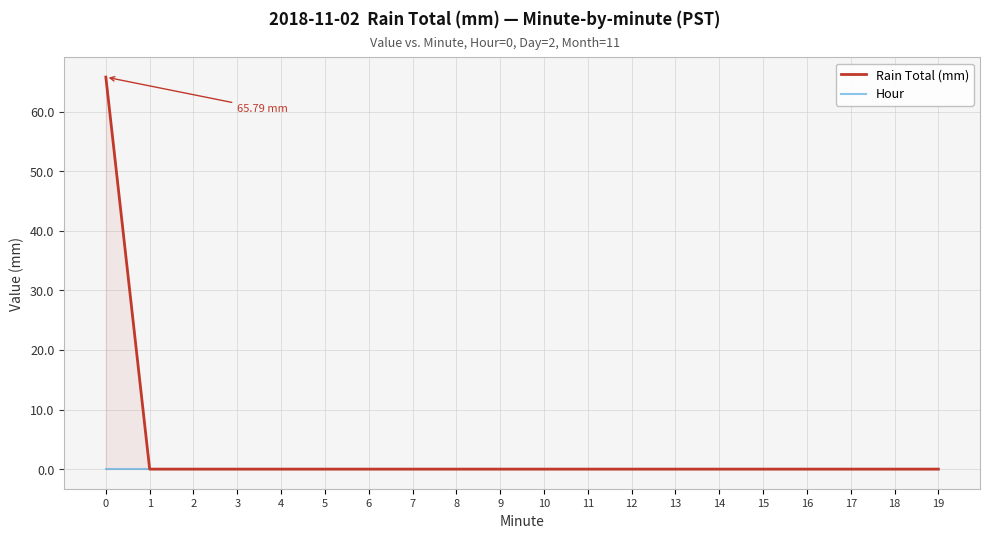

True or false: Hour and Rain Total (mm) intersect in this chart.

False